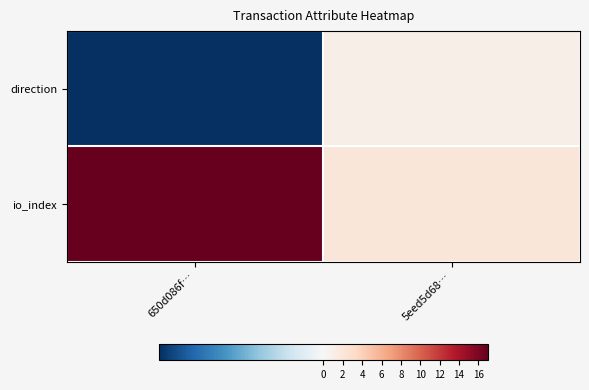

What is the spread (max minus min) of values at 5eed5d68…?

1